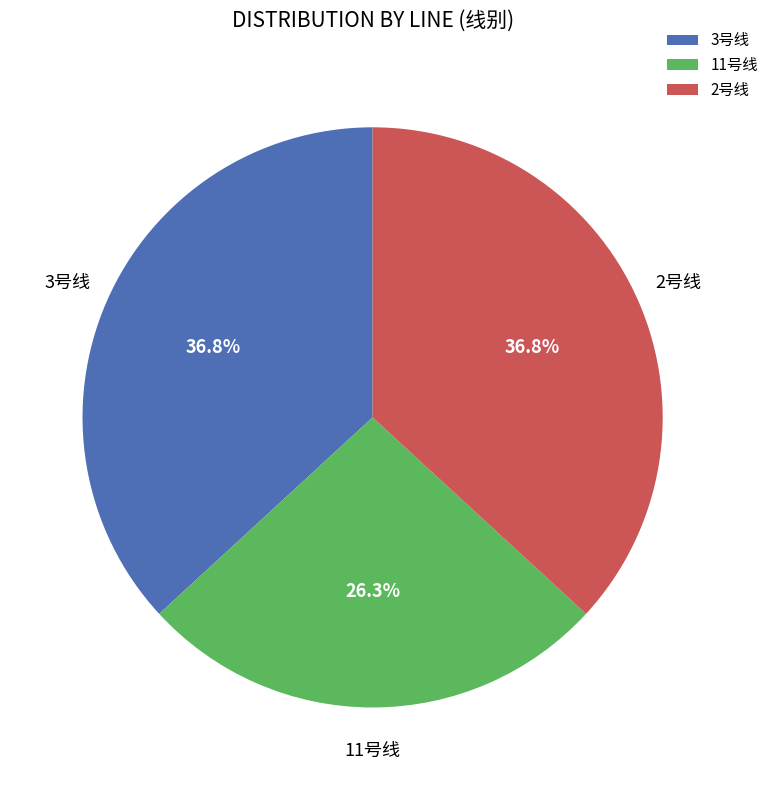

Is the sum of 3号线 and 11号线 greater than half?

Yes